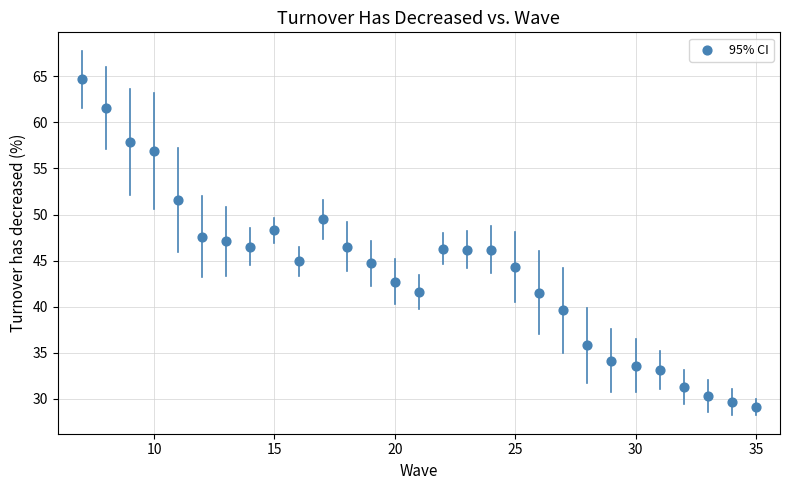

What is the range of Y values (max minus min)?

35.6